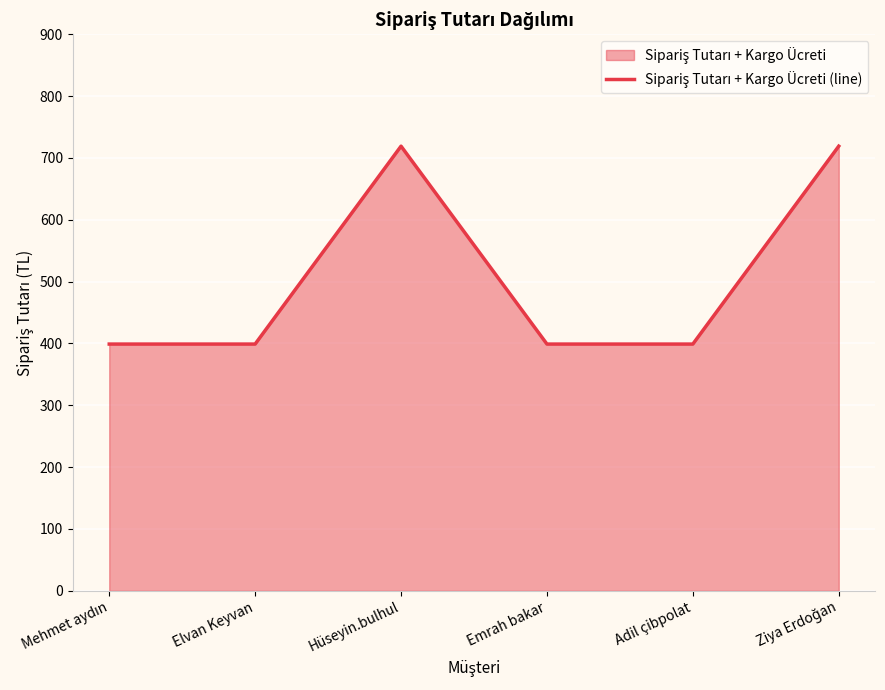

Does the chart display data point markers on the line(s)?

No